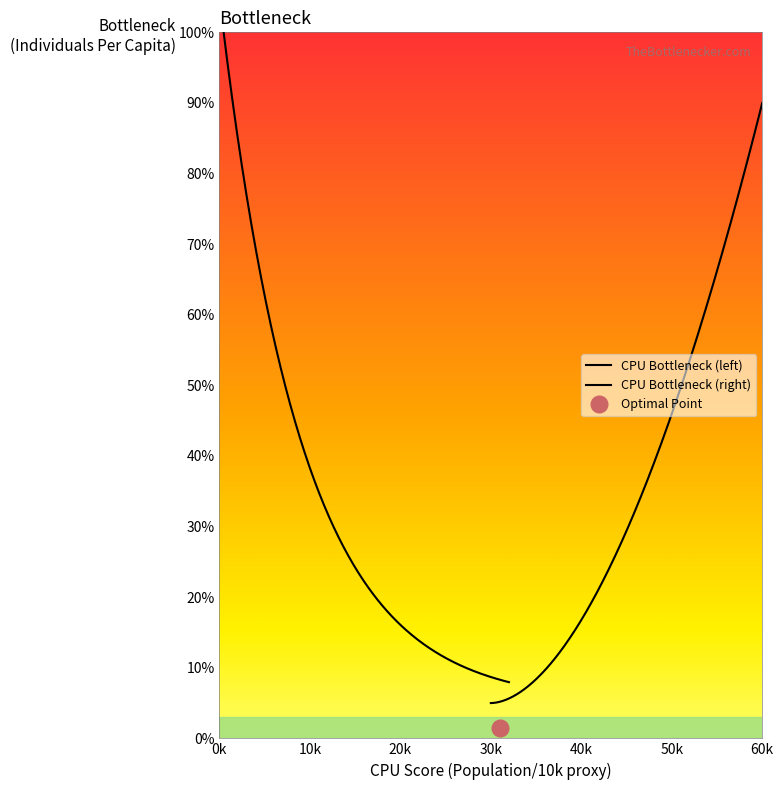

At how many categories does at least one series exceed 2?

10